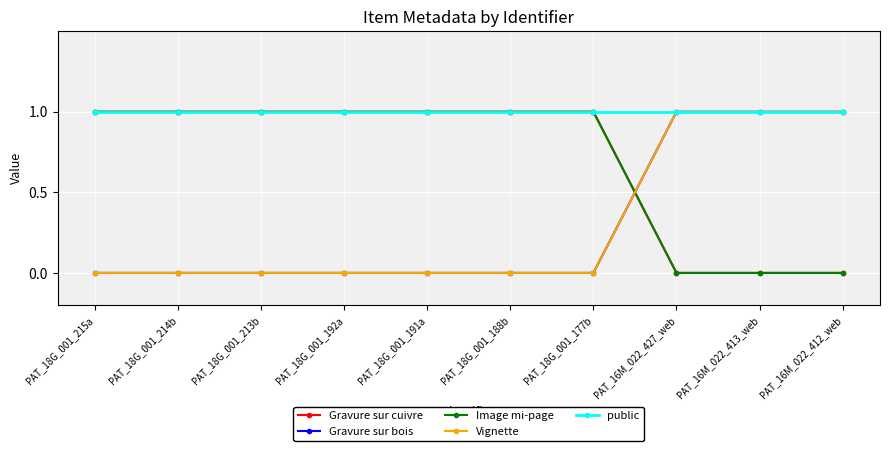

Does the chart have visible grid lines?

Yes